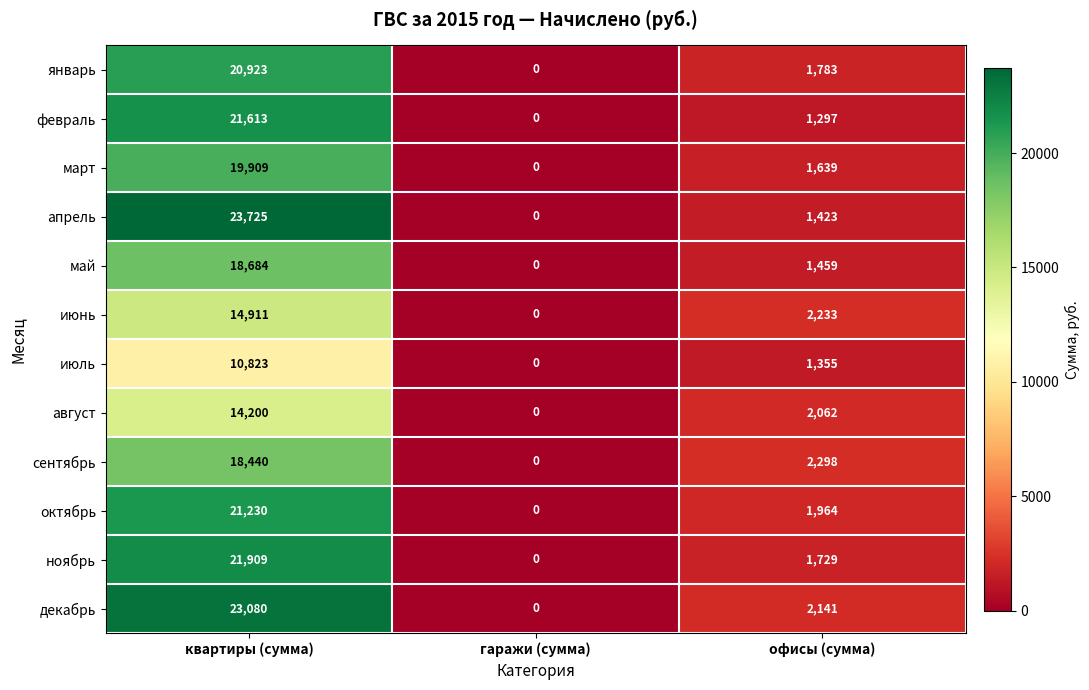

What is the difference between the декабрь values at офисы (сумма) and квартиры (сумма)?

20939